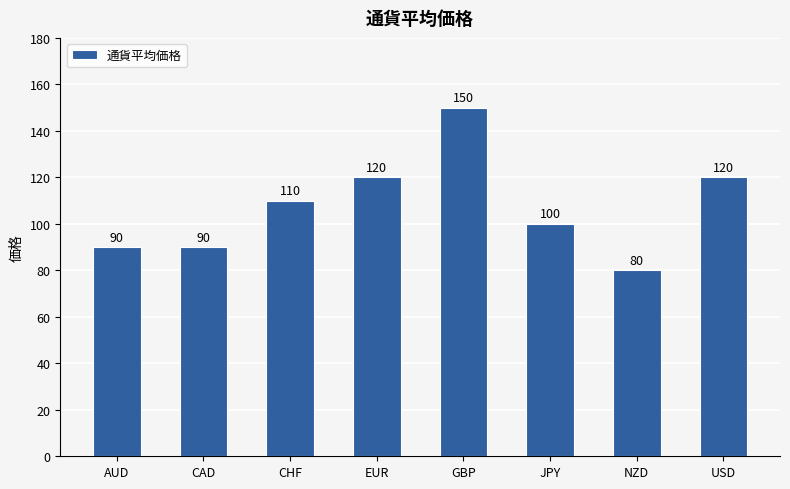

How many bars are there in total?

8